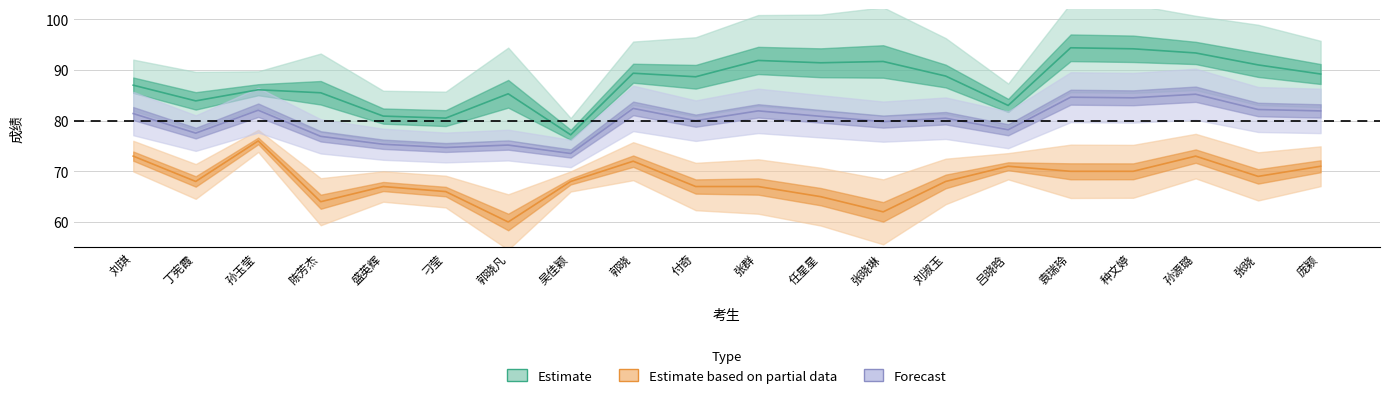

At which category is the sum across all series the highest?

孙源璐